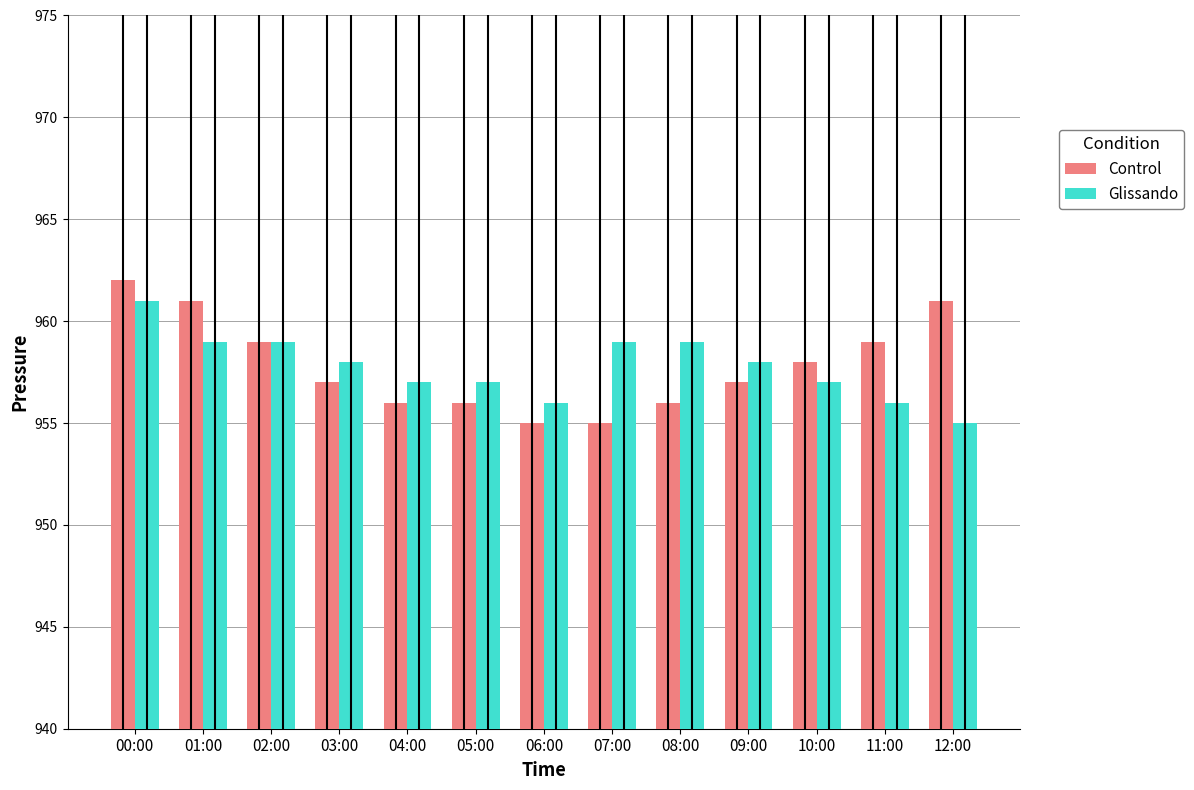

The Control series shows 962 at 00:00. True or false?

True